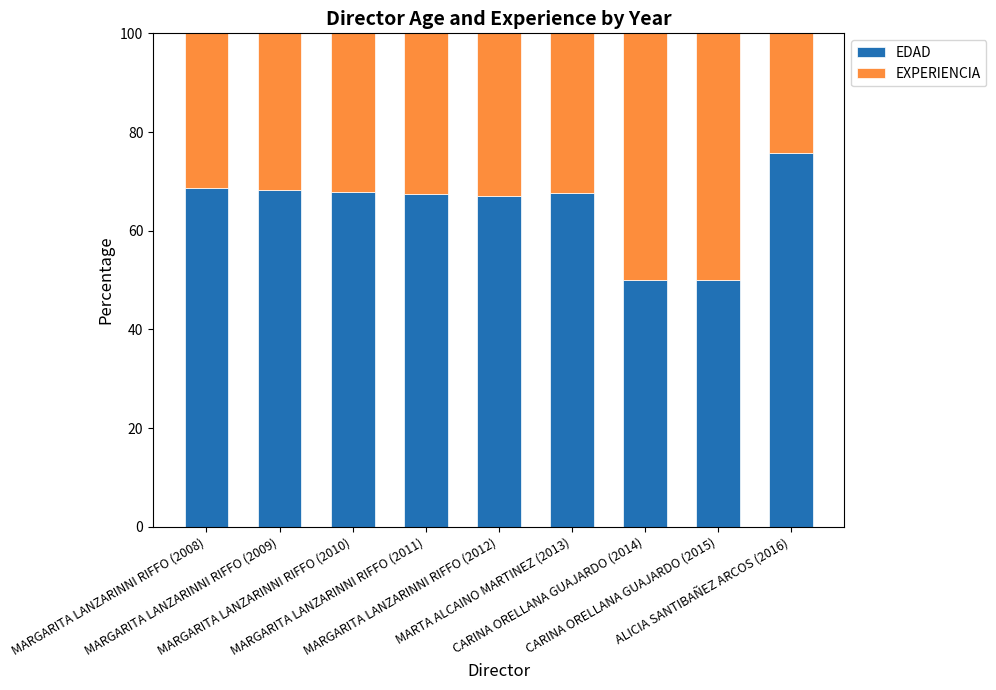

What is the sum of all EDAD values?

582.9